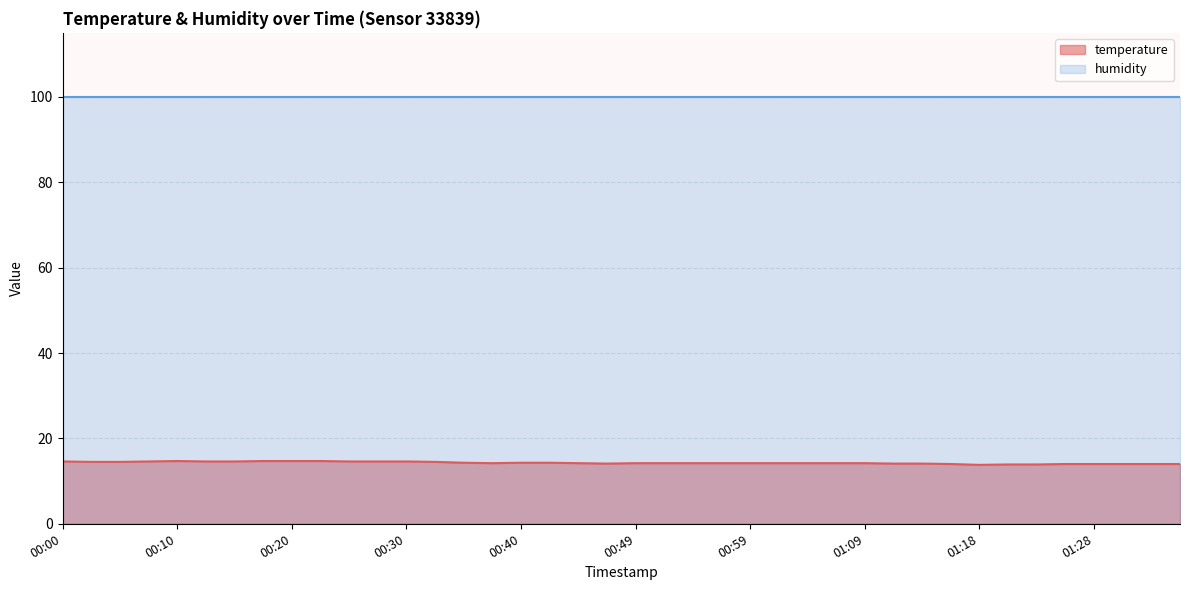

What is the value of the 15th point from the left?

14.3